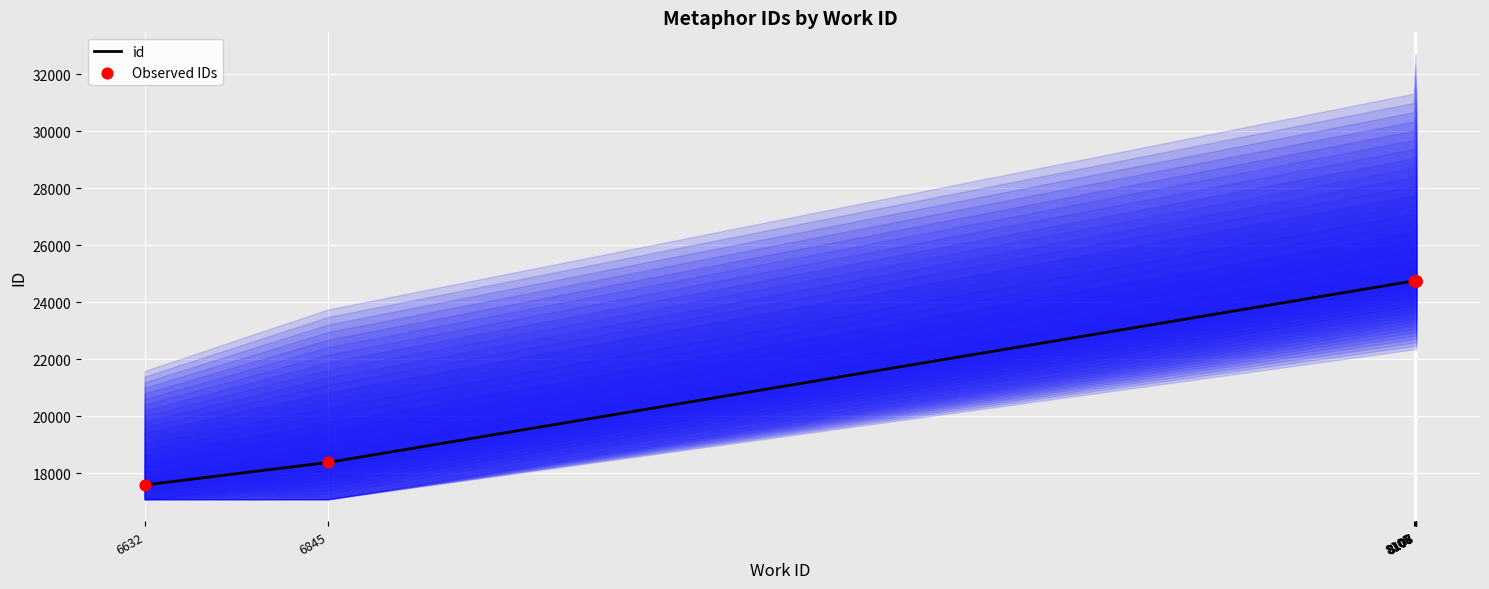

At which category is the sum across all series the highest?

8108